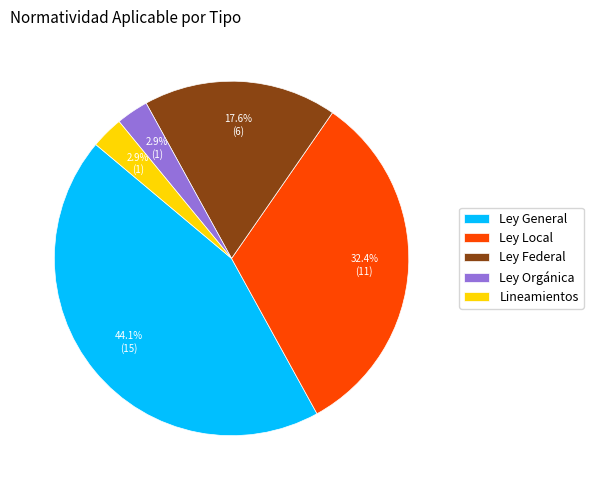

Does Ley Federal account for over 50% of the chart?

No